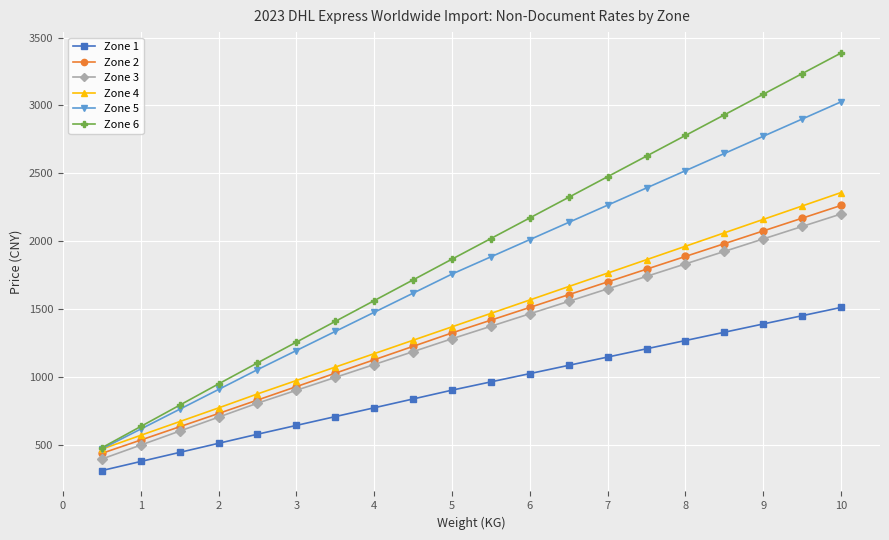

What is the value of the Zone 5 point at the 16th from the left?

2519